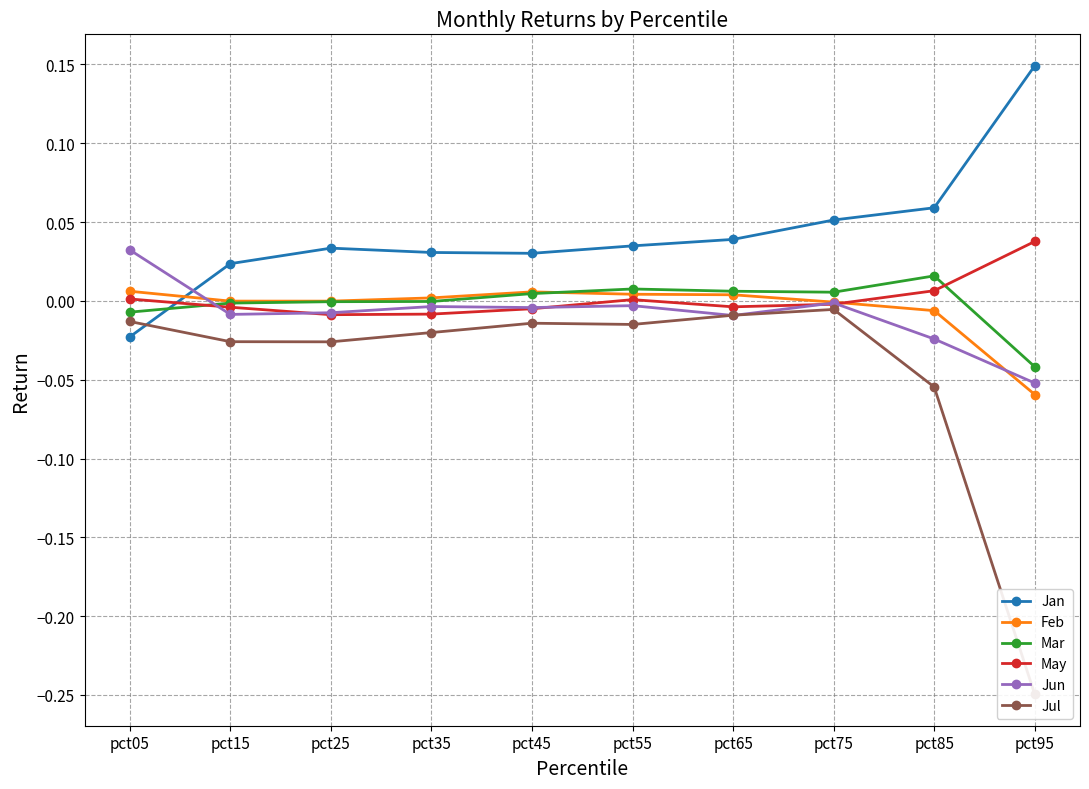

Where do Jun and Jan first cross each other?

pct05 and pct15